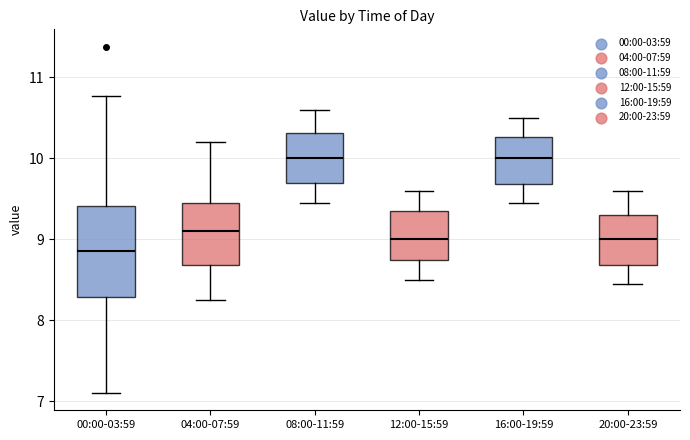

Where does the upper whisker of the box for 12:00-15:59 end on the y-axis? The values are not printed on the chart, so give them approximately, as read against the axis.

9.6